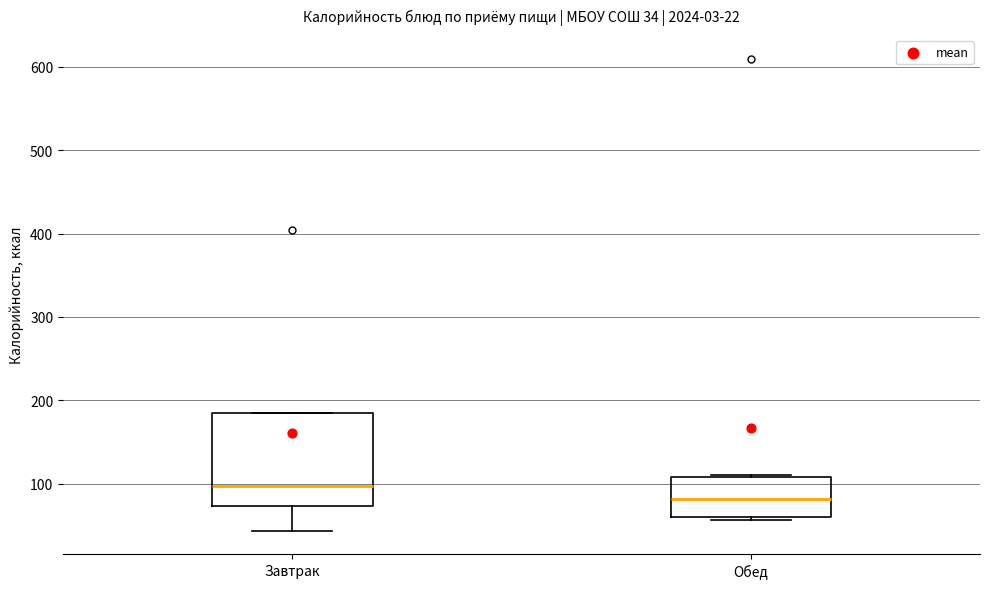

Which box is the tallest, from its lower edge to its upper edge?

Завтрак